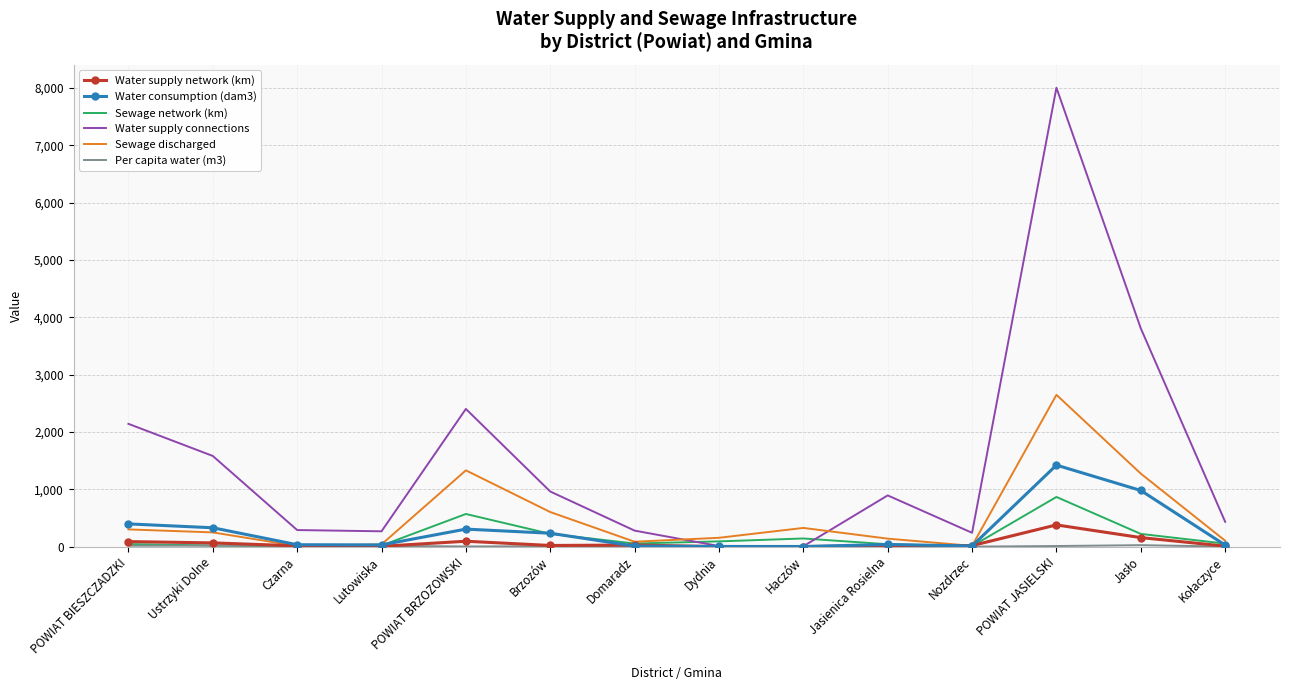

True or false: Water supply connections and Sewage network (km) cross at least once.

True